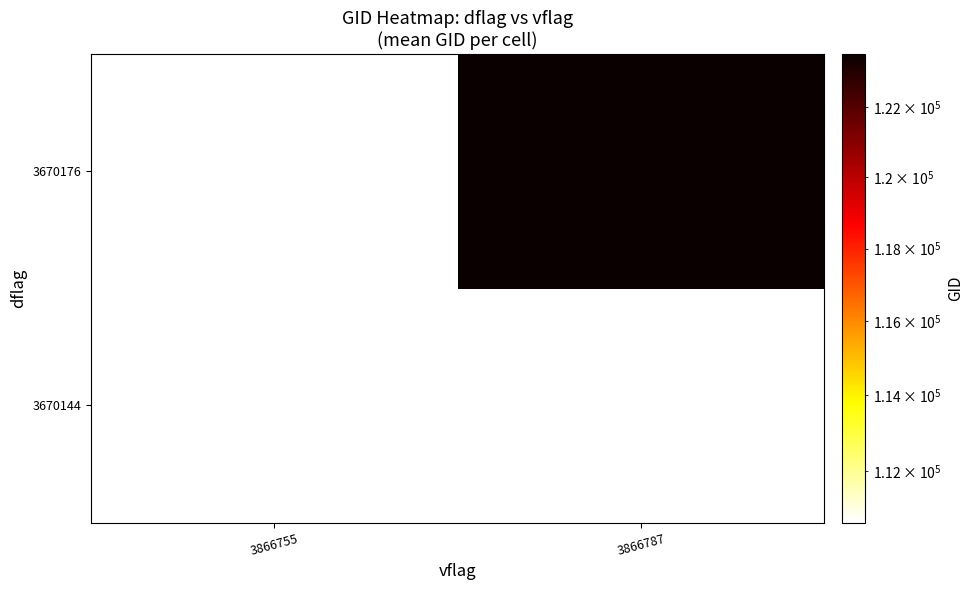

What is the smallest value displayed?

110646.3